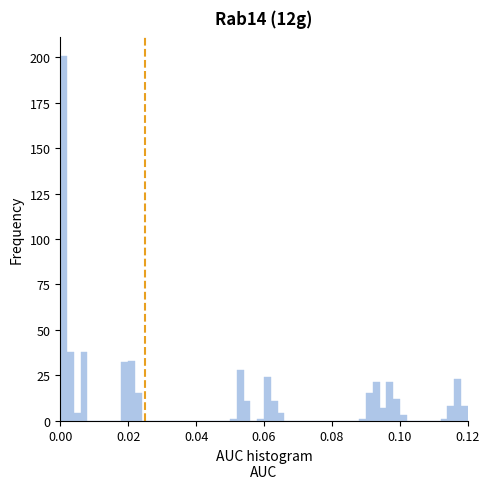

Around what value on the x-axis is the tallest bar? Give the approximate position of its centre, as read against the axis.

0.002